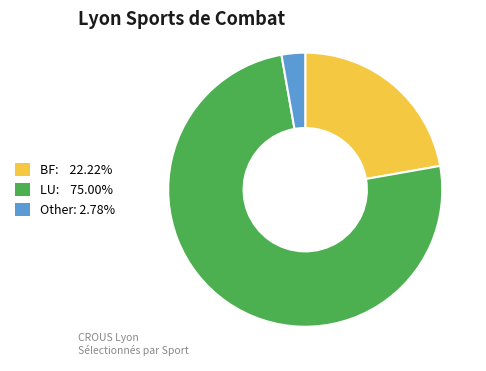

Is there a majority slice in this chart?

Yes